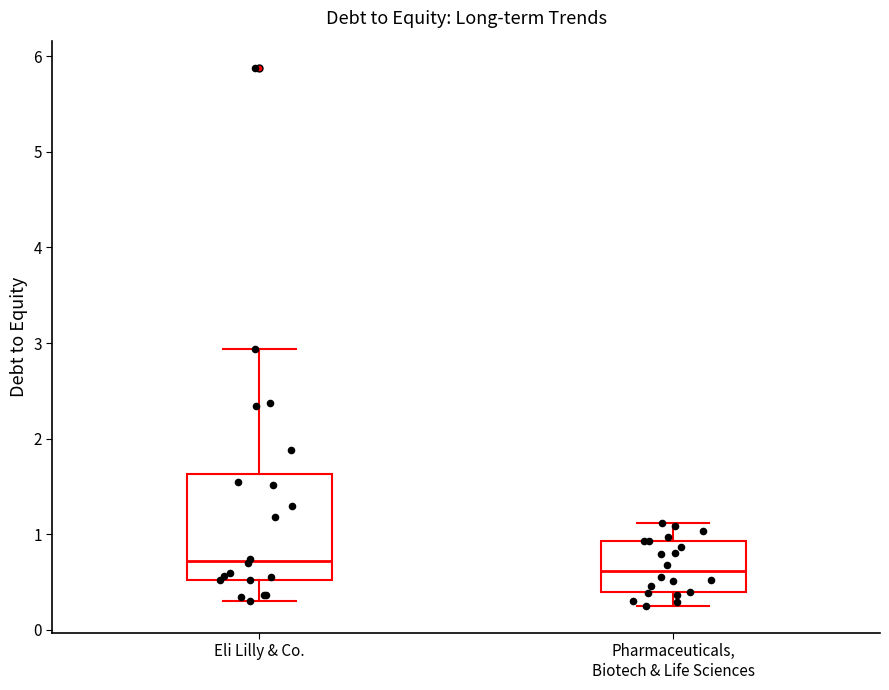

Which box is the tallest, from its lower edge to its upper edge?

Eli Lilly & Co.